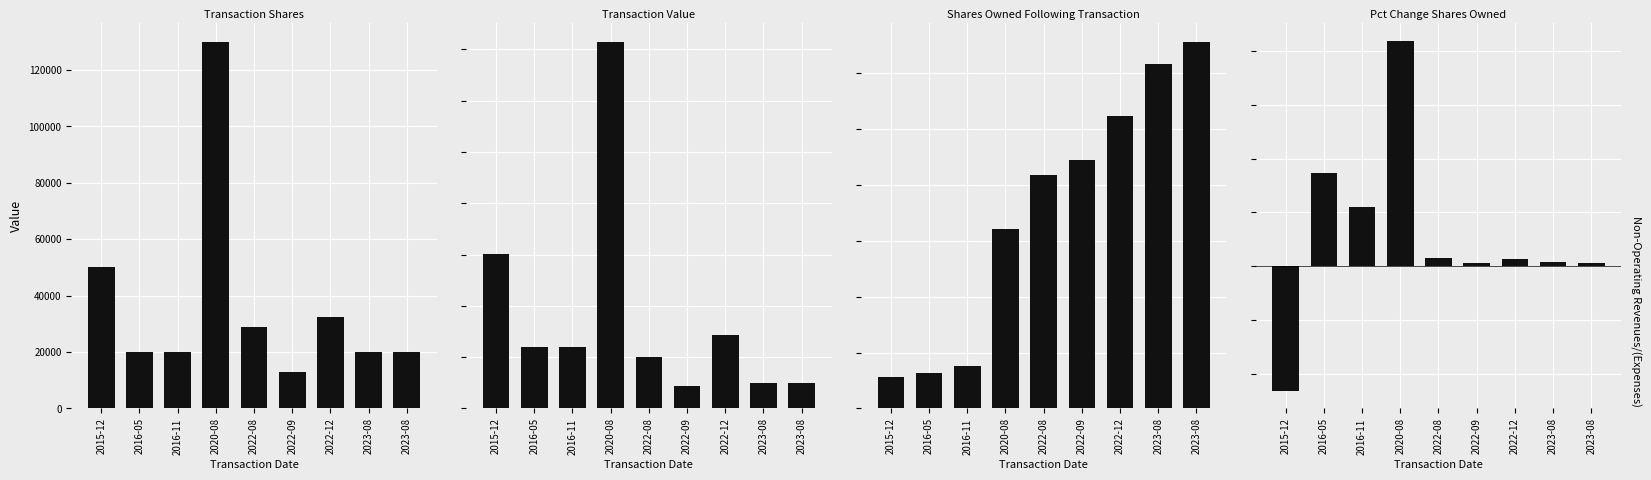

Is the value of Pct Change Shares Owned at 2022-12 greater than the value of Transaction Shares at 2022-12?

No